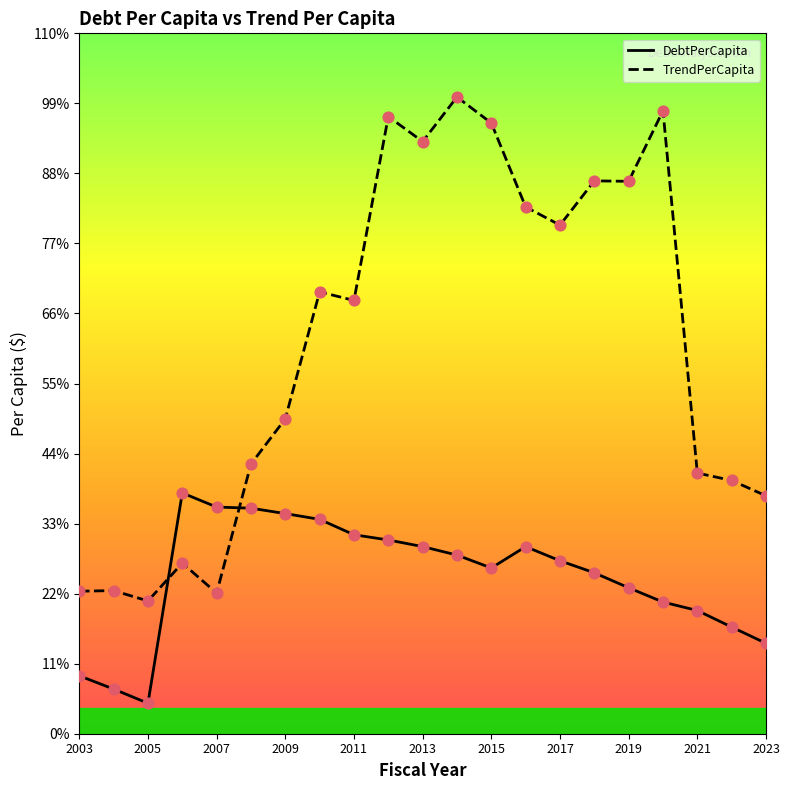

Which series contains the highest Y value?

TrendPerCapita